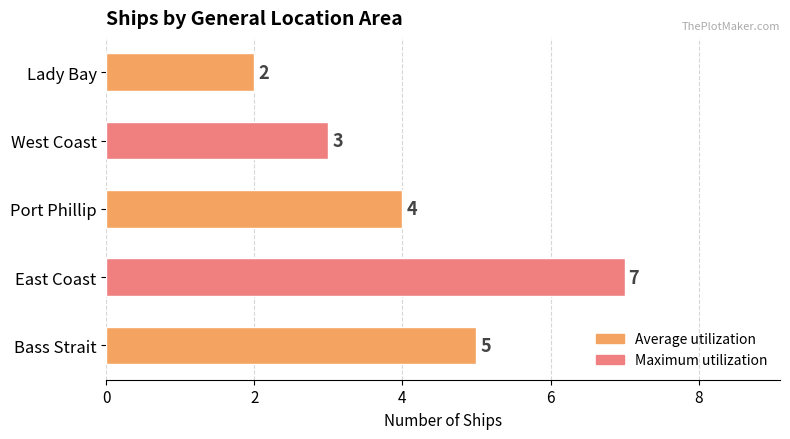

How many bars are there in total?

5